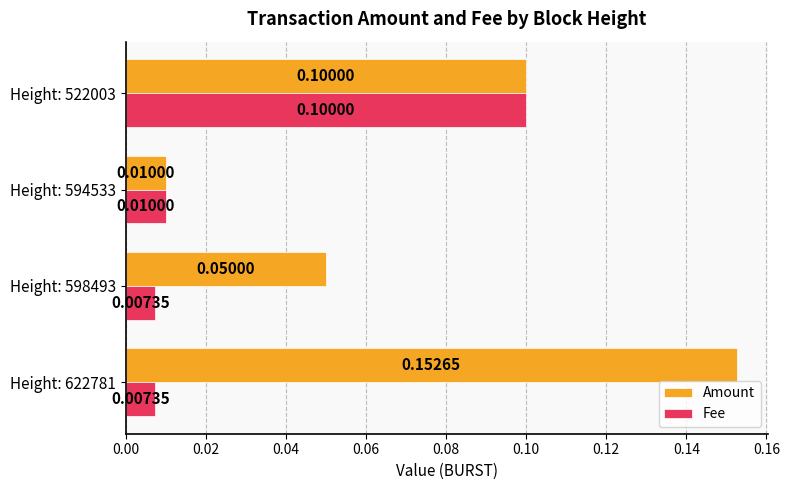

Rank the series by their maximum value, from highest to lowest.

Amount, Fee